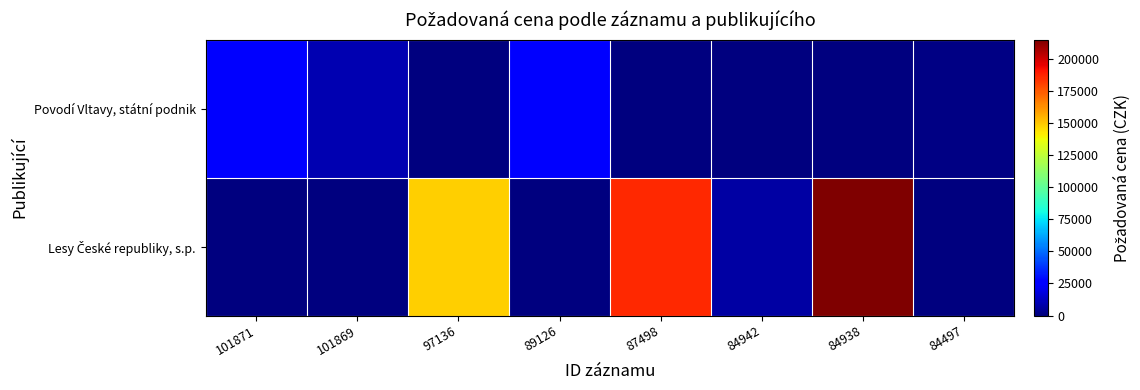

How many series are shown in this chart?

2